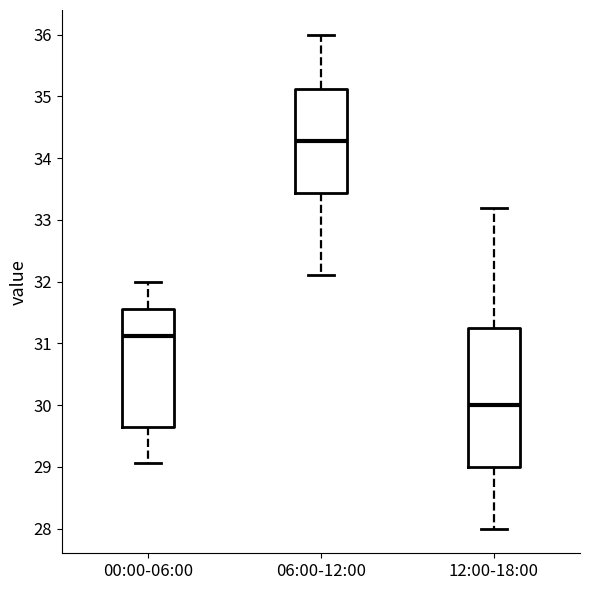

Reading left to right, transcribe this box plot: for each box, give where its median line is, the range the box spans, and where its two whiskers end, as read against the y-axis. The values are not printed on the chart, so give them approximately, as read against the axis.

00:00-06:00: median 31.1, box 29.7 to 31.6, whiskers 29.1 to 32.0
06:00-12:00: median 34.3, box 33.4 to 35.1, whiskers 32.1 to 36.0
12:00-18:00: median 30.0, box 29.0 to 31.3, whiskers 28.0 to 33.2